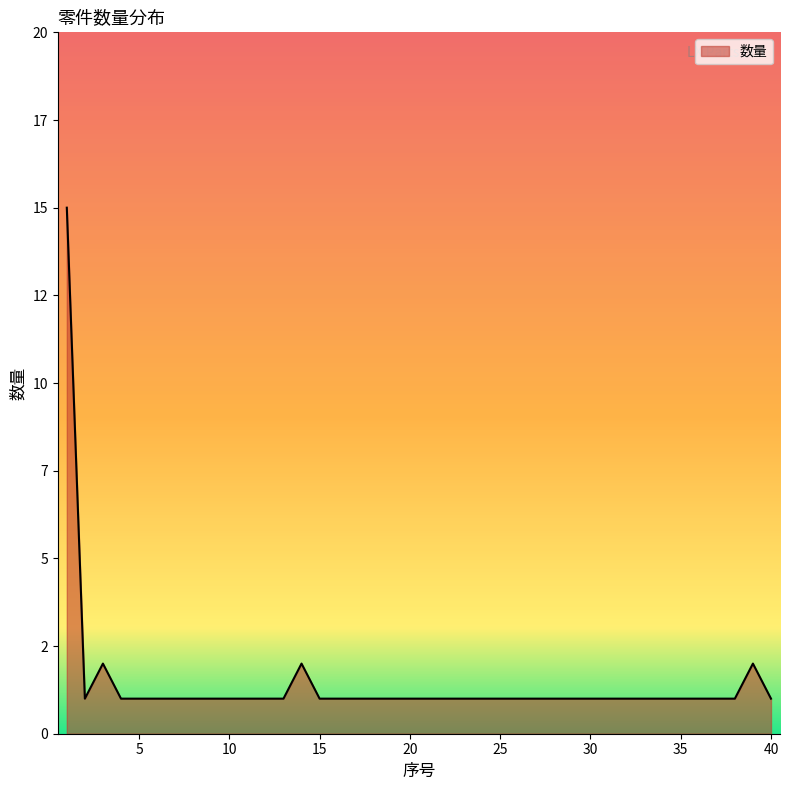

Does the chart have visible grid lines?

No